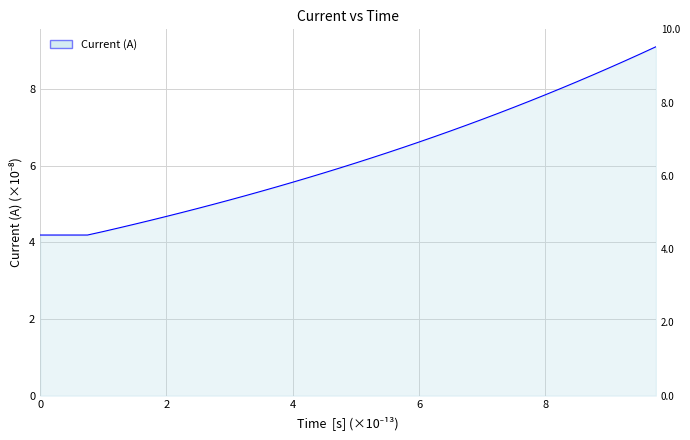

What is the sum of all values?

247.7